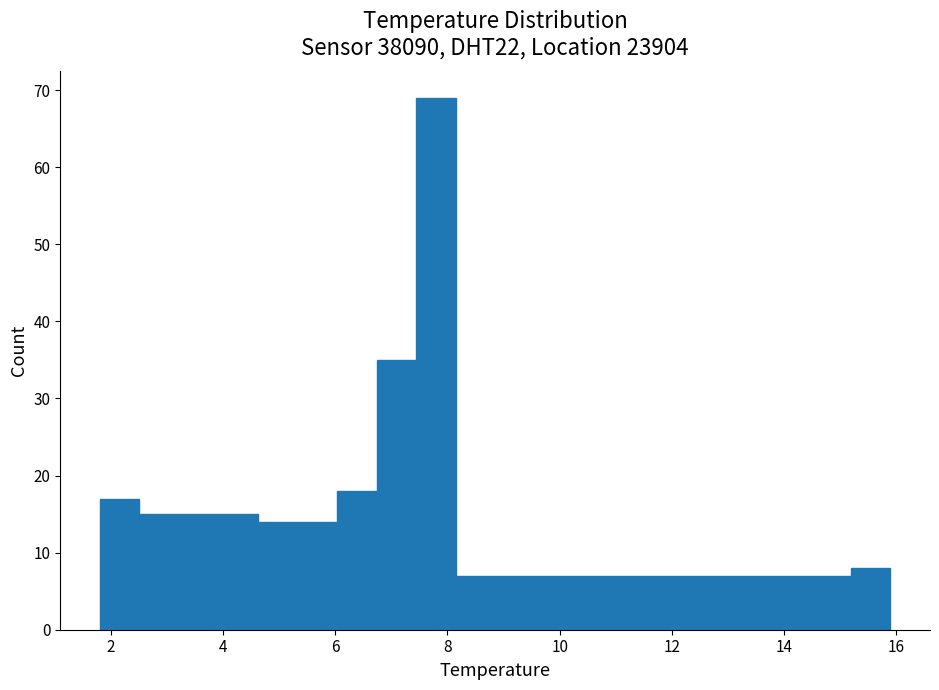

Around what value on the x-axis is the tallest bar? Give the approximate position of its centre, as read against the axis.

7.8